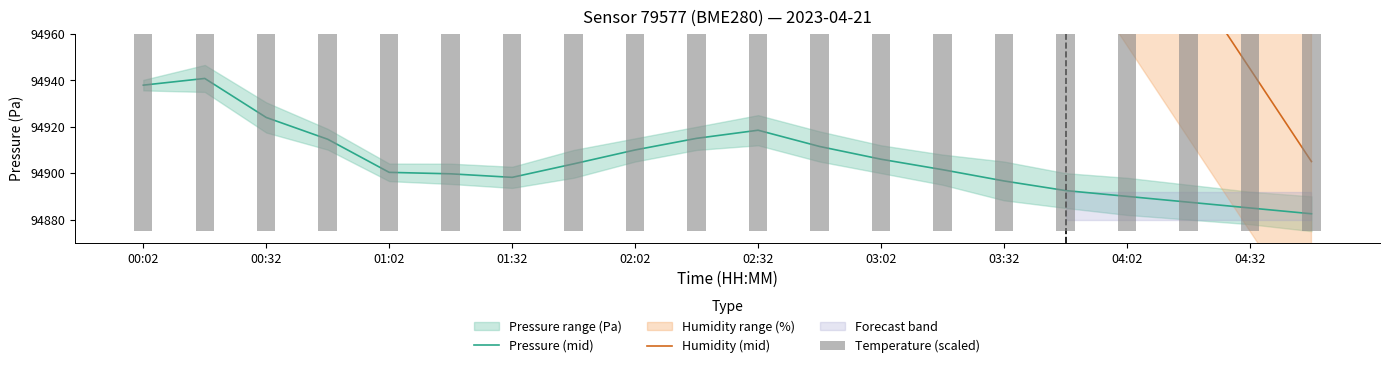

List the series in order of their peak value, highest first.

Humidity (mid), Temperature (scaled), Pressure (mid)